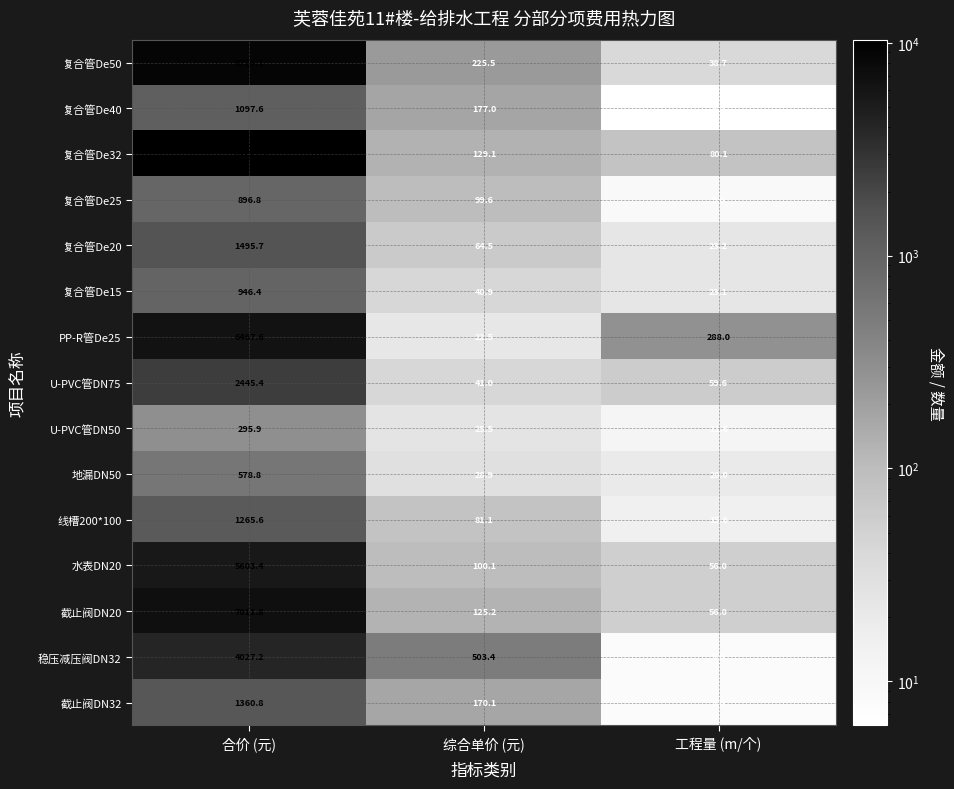

Between 合价 (元) and 综合单价 (元), which series saw the biggest shift?

复合管De32